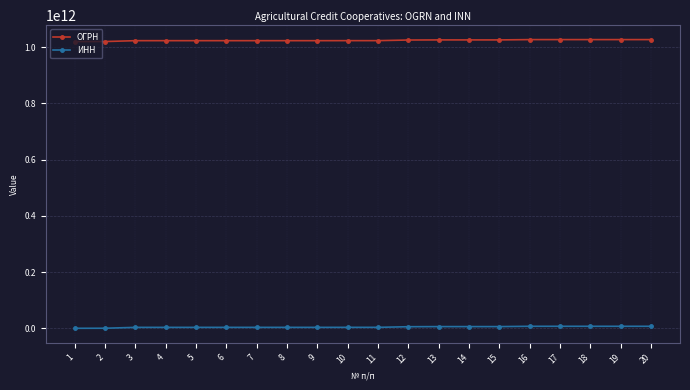

Which series has the widest spread of values?

ИНН